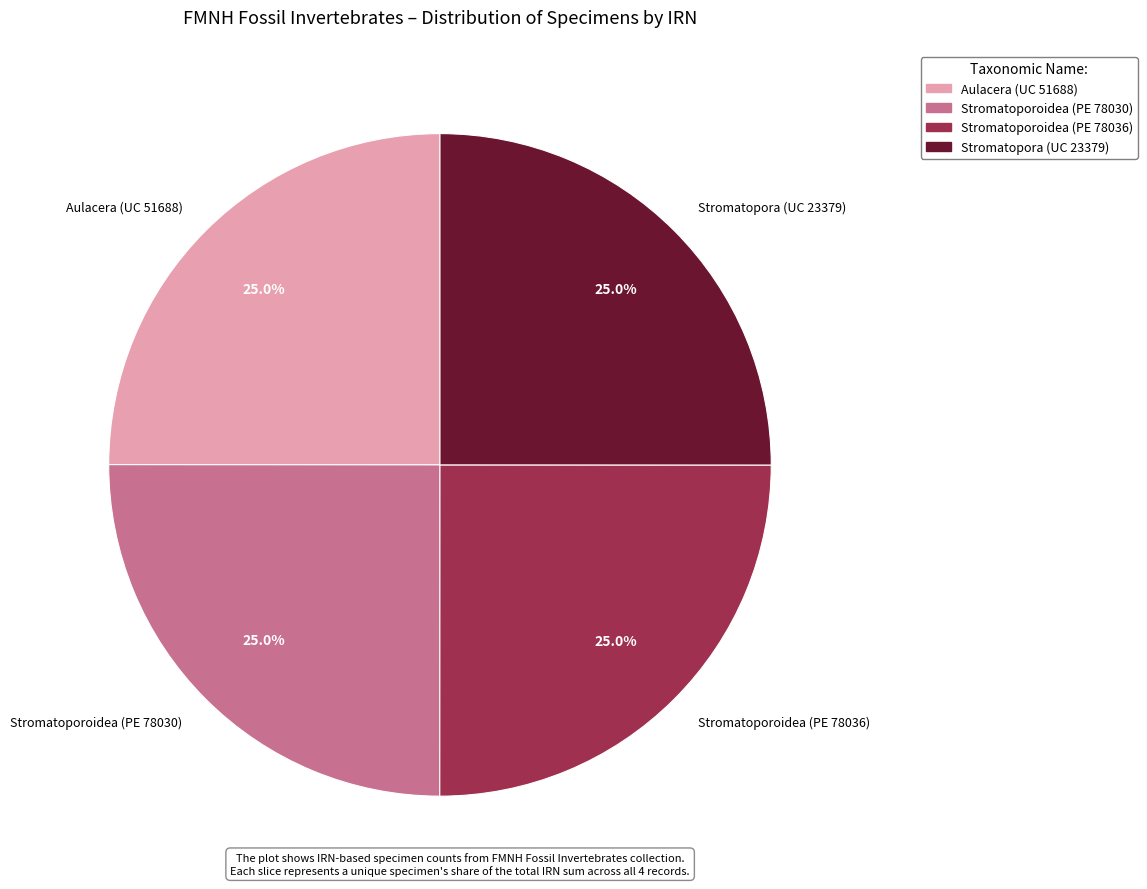

Does Stromatopora (UC 23379) represent more than half of the total?

No